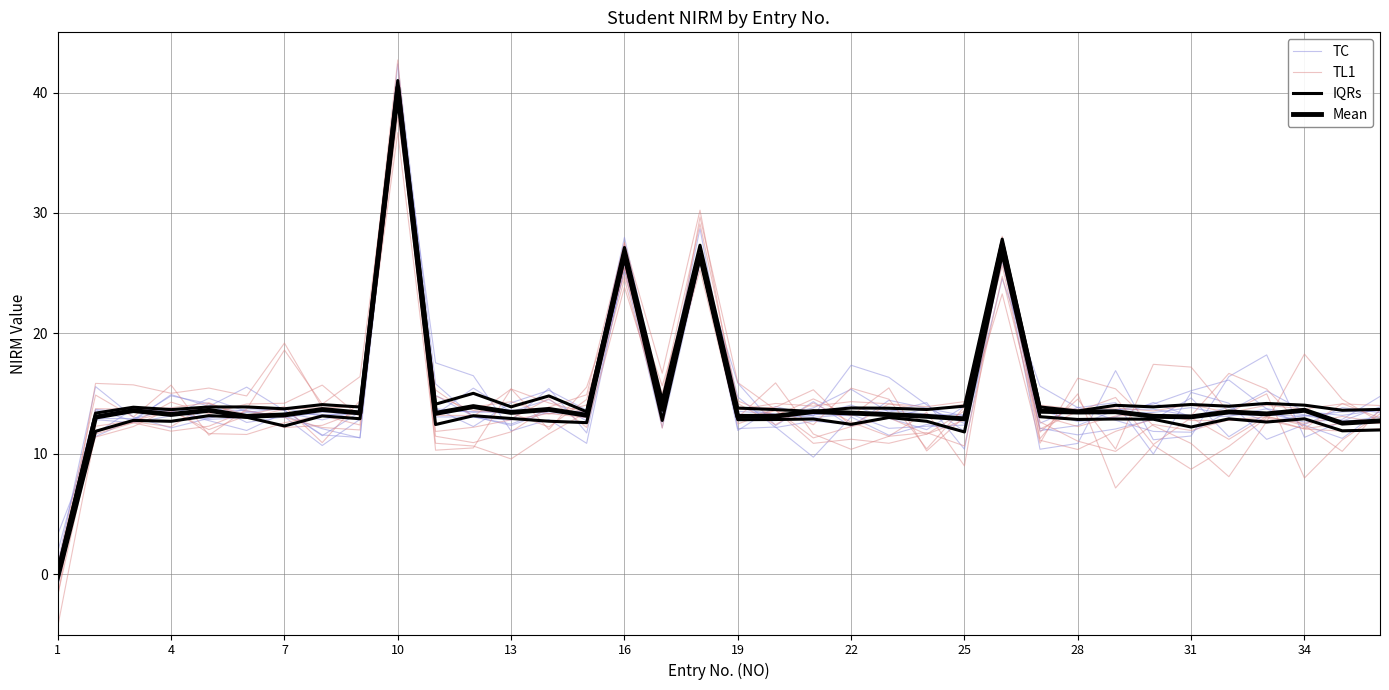

The Mean series shows 4.6 at 13. True or false?

False